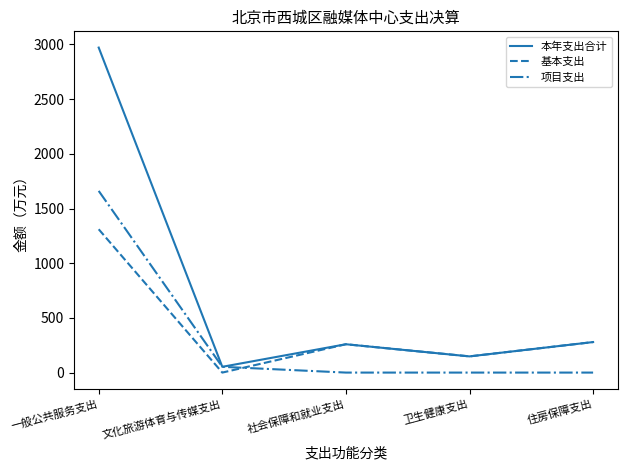

What is the sum of all 项目支出 values?

1713.6